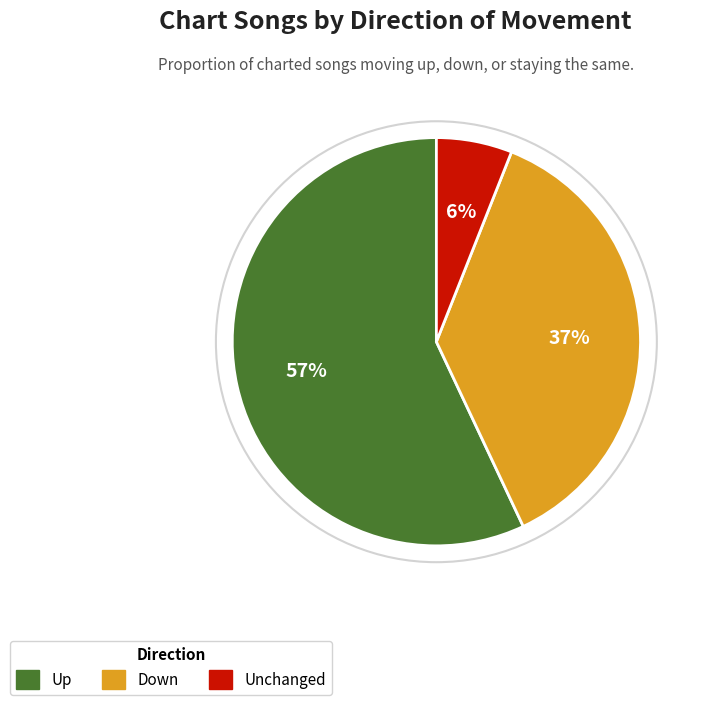

Does any single category account for the majority?

Yes